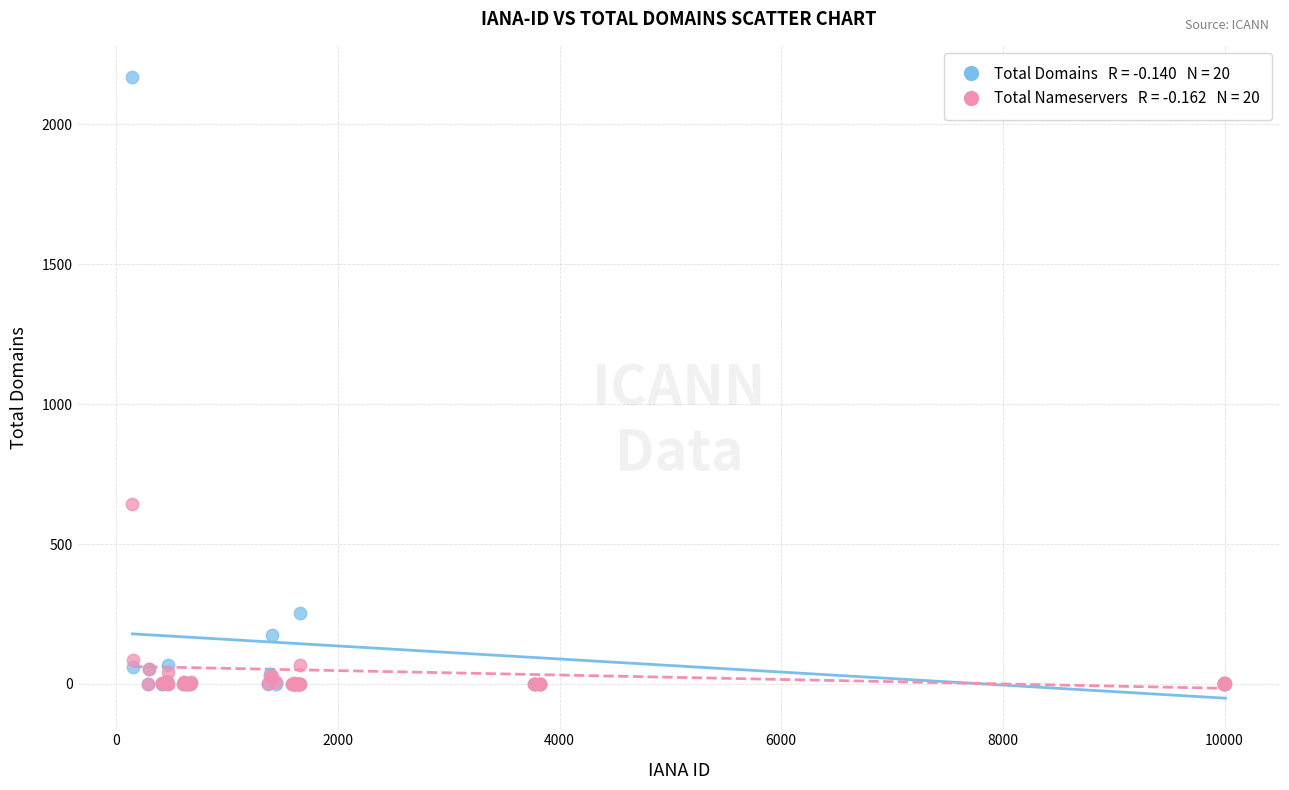

Across all series, what Y value is closest to 1085?

643